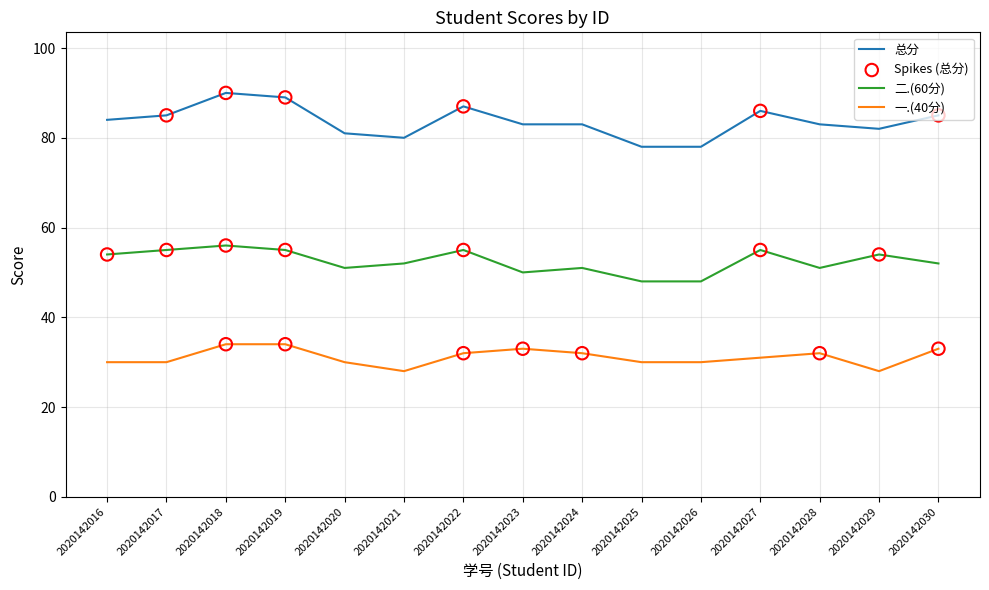

What is the total value across all series at 2020142020?

162